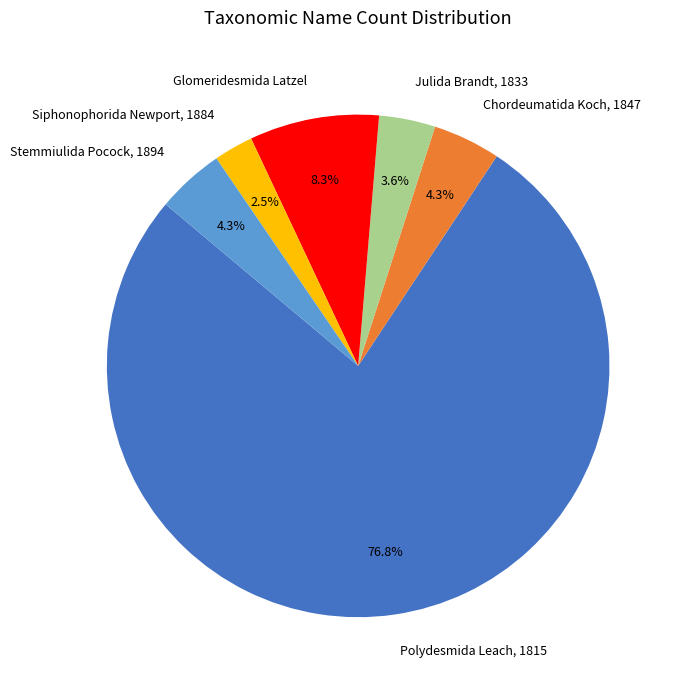

How many segments does this pie chart have?

6